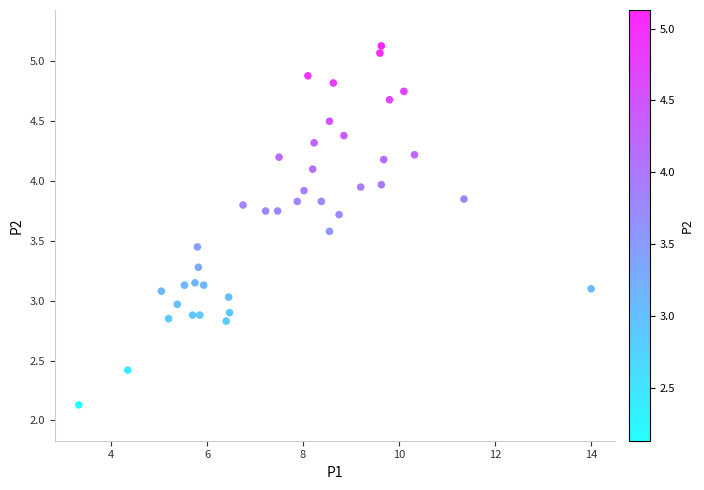

What is the range of X values (max minus min)?

10.7